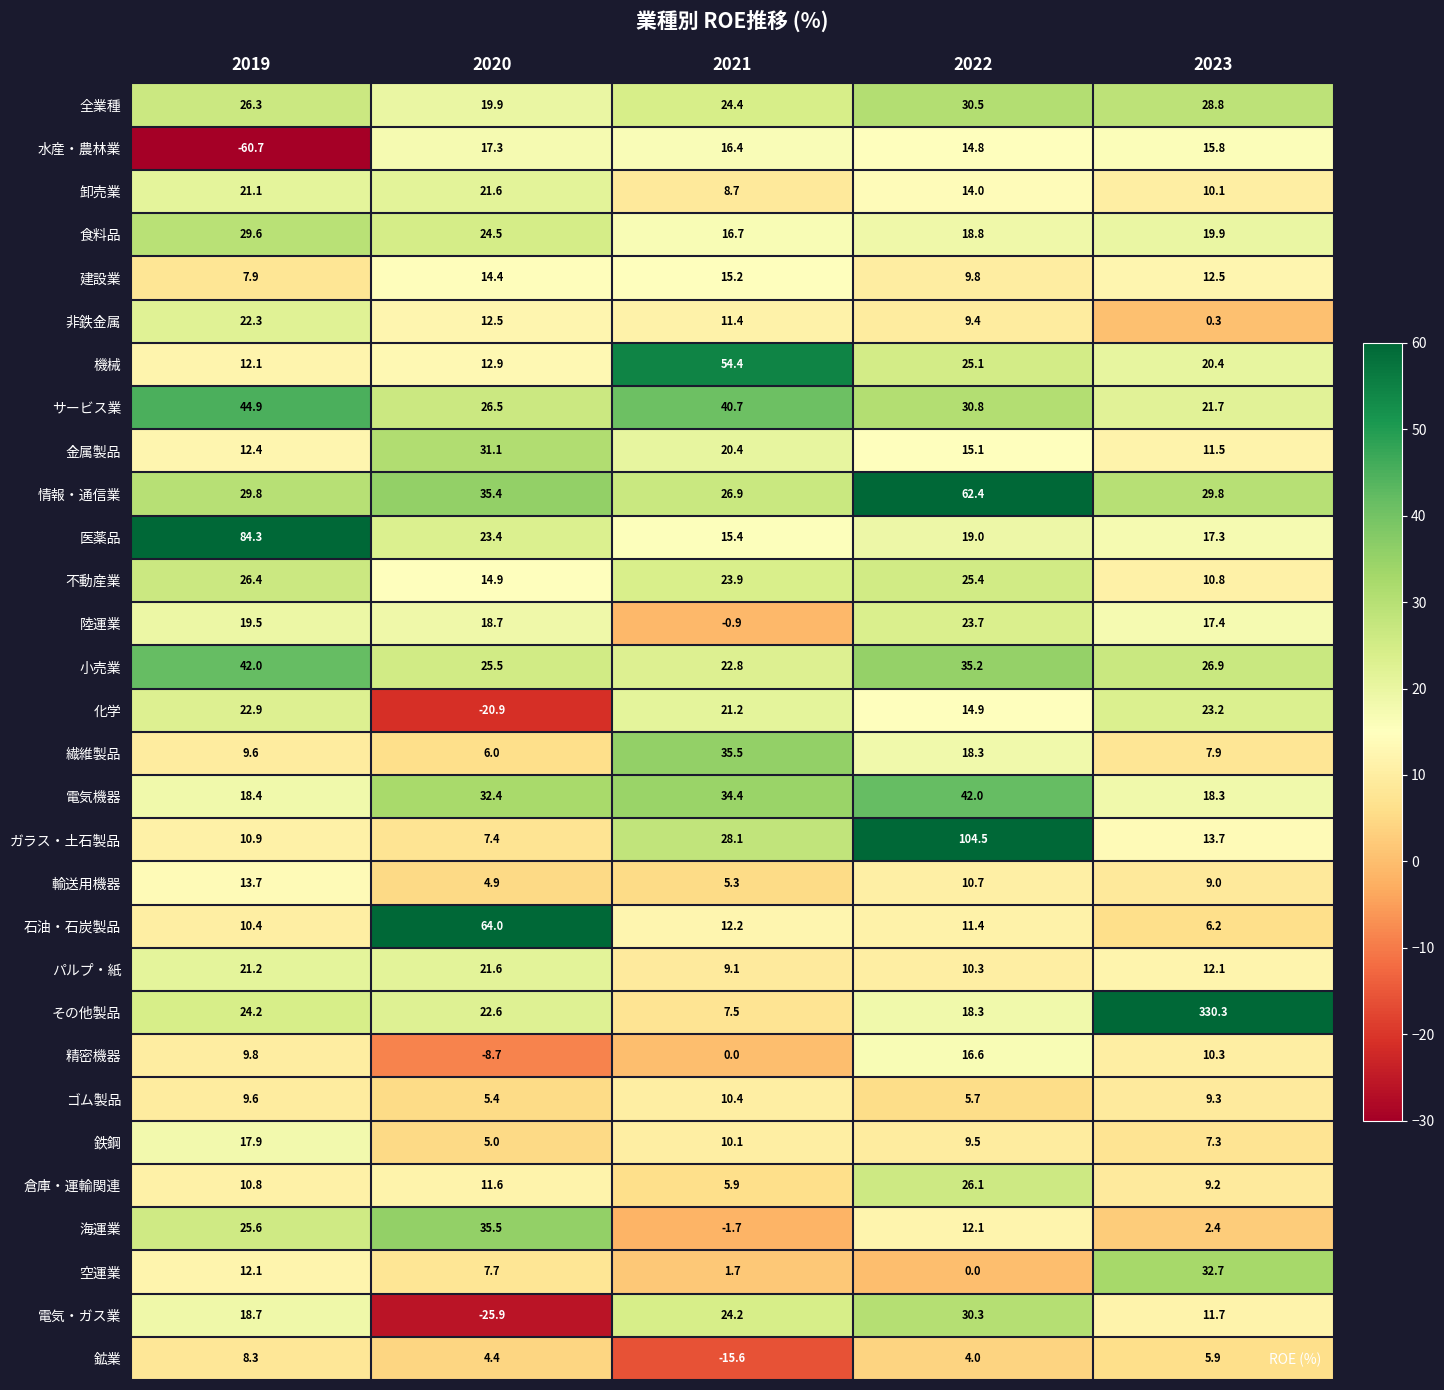

What is the maximum value shown in the chart?

330.3